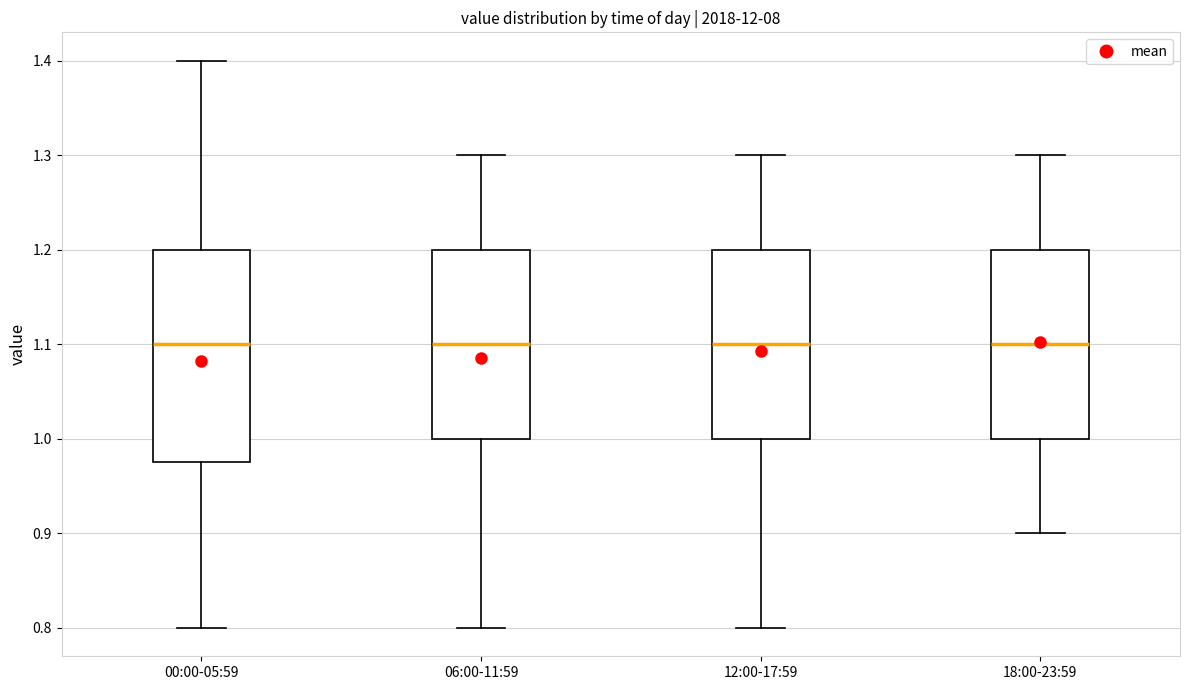

Comparing the boxes themselves (not the whiskers), which one is the tallest?

00:00-05:59